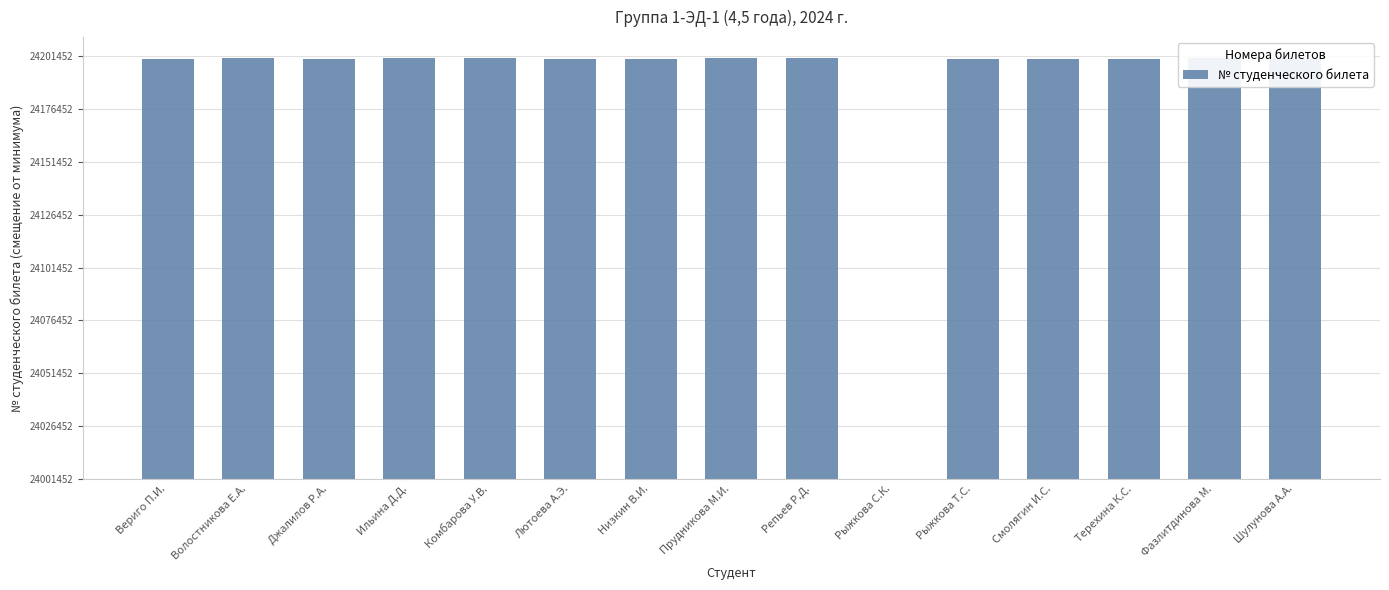

Rank the categories by value from highest to lowest.

Фазлитдинова М., Волостникова Е.А., Ильина Д.Д., Прудникова М.И., Комбарова У.В., Репьев Р.Д., Терехина К.С., Шулунова А.А., Вериго П.И., Джалилов Р.А., Рыжкова Т.С., Низкин В.И., Лютоева А.Э., Смолягин И.С., Рыжкова С.К.